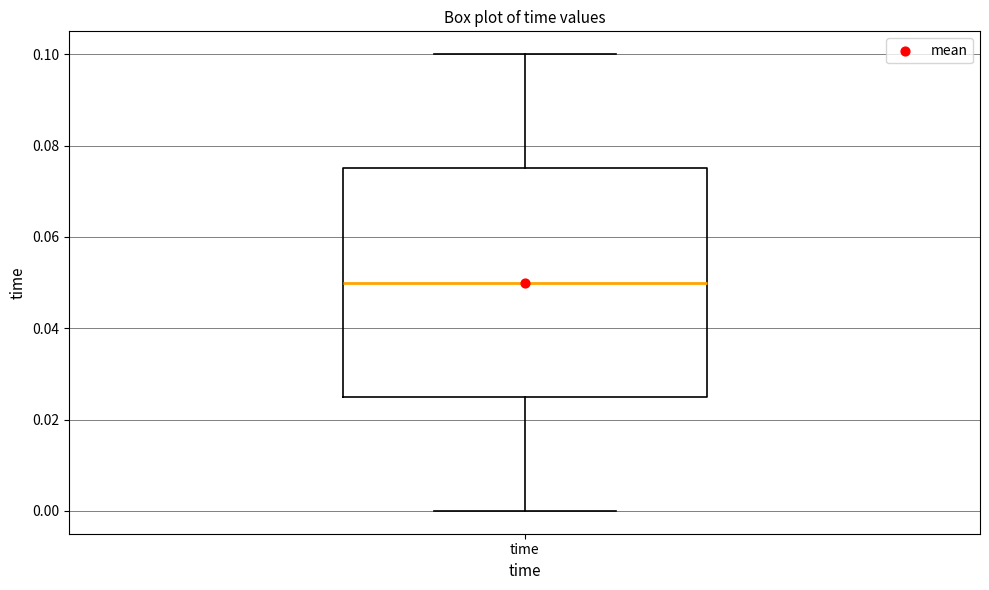

Where does the lower whisker of the box for time end on the y-axis? The values are not printed on the chart, so give them approximately, as read against the axis.

0.000